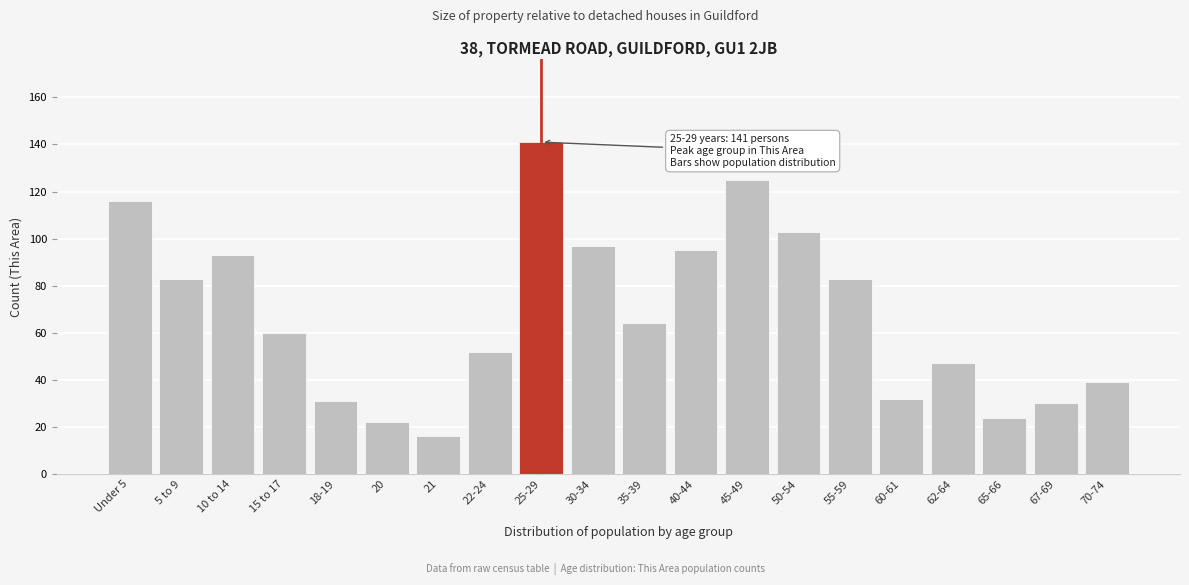

Reading left to right, transcribe all the data shown in this chart.

116	83	93	60	31	22	16	52	141	97	64	95	125	103	83	32	47	24	30	39